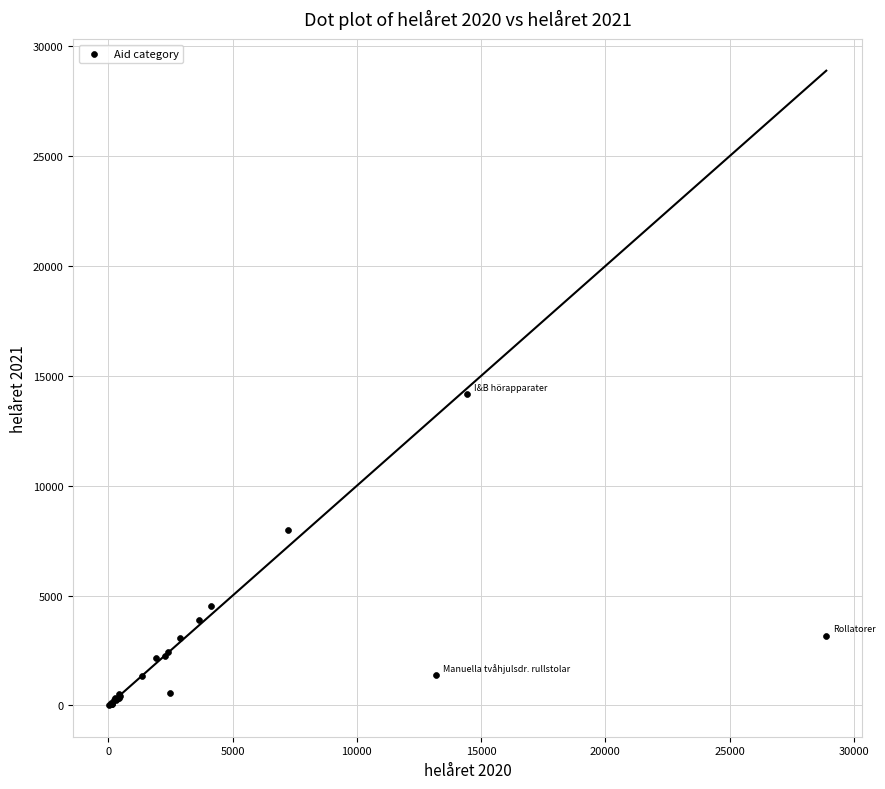

What Y value in the scatter plot is closest to 7103?

8000